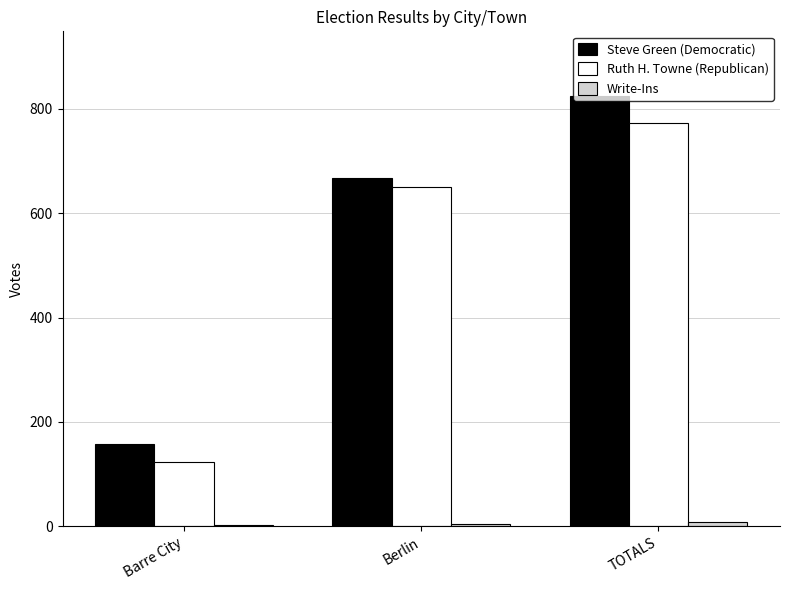

Count the number of categories in the chart.

3